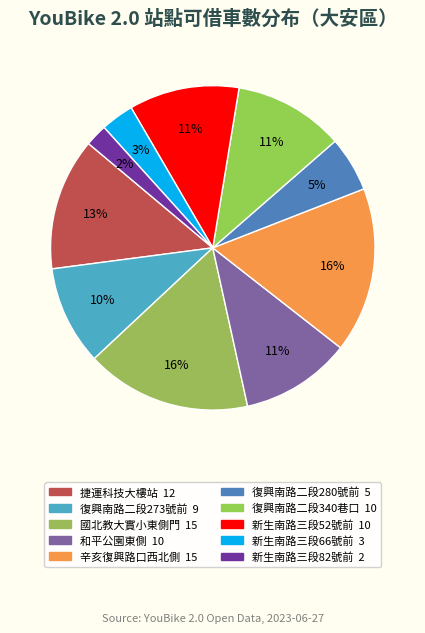

Rank the categories by value from lowest to highest.

新生南路三段82號前, 新生南路三段66號前, 復興南路二段280號前, 復興南路二段273號前, 和平公園東側, 復興南路二段340巷口, 新生南路三段52號前, 捷運科技大樓站, 國北教大實小東側門, 辛亥復興路口西北側